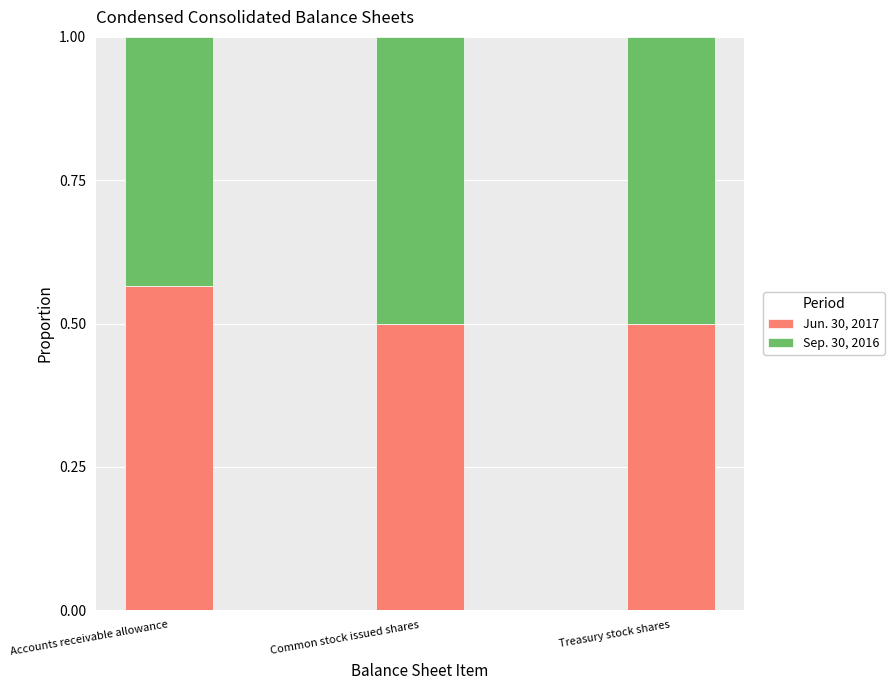

Read the Jun. 30, 2017 value at Common stock issued shares.

0.5